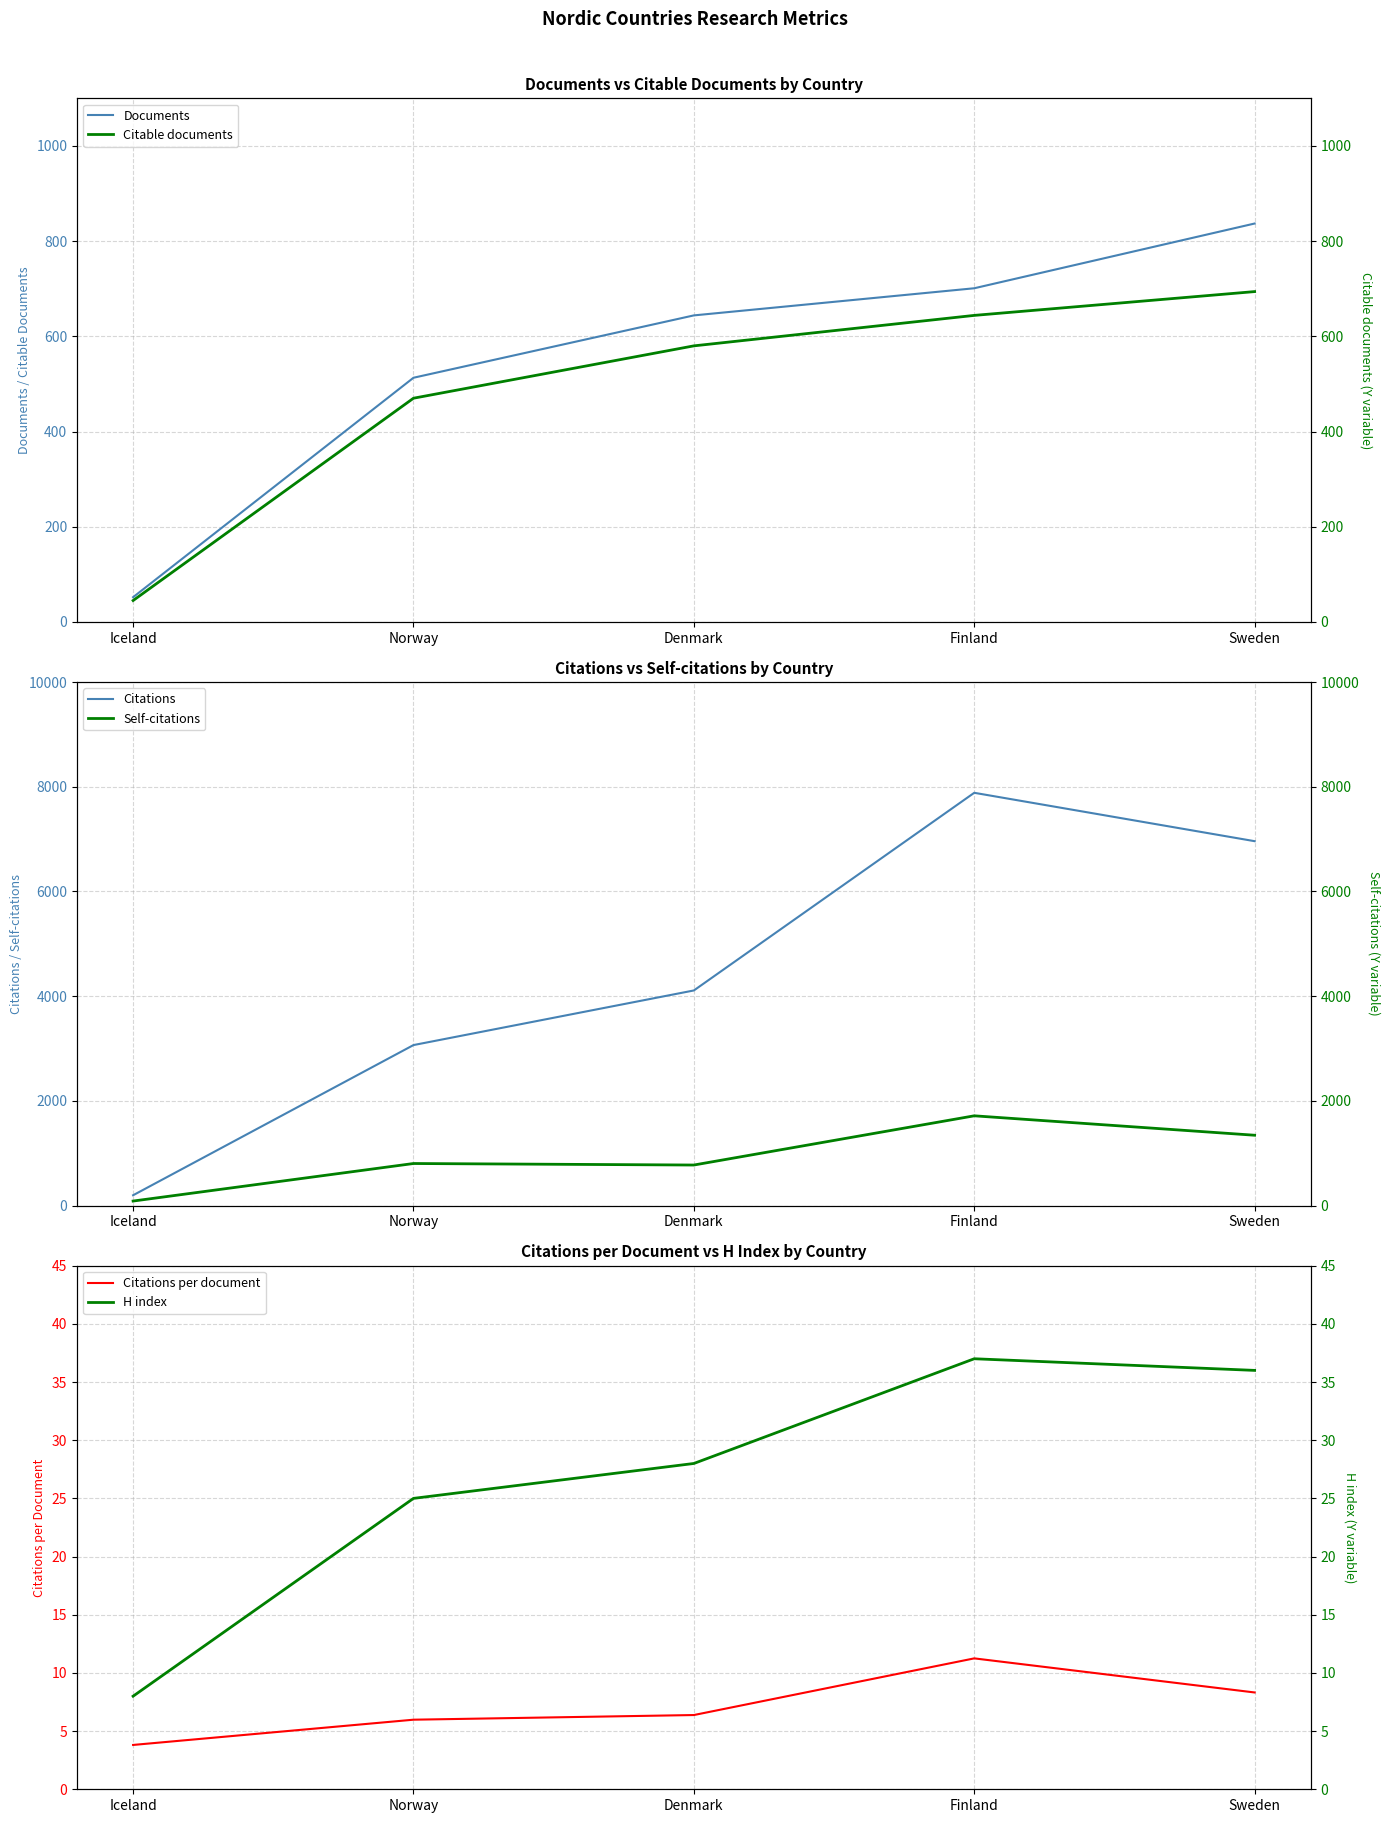

What is the difference between the highest and lowest values at Iceland?

194.2